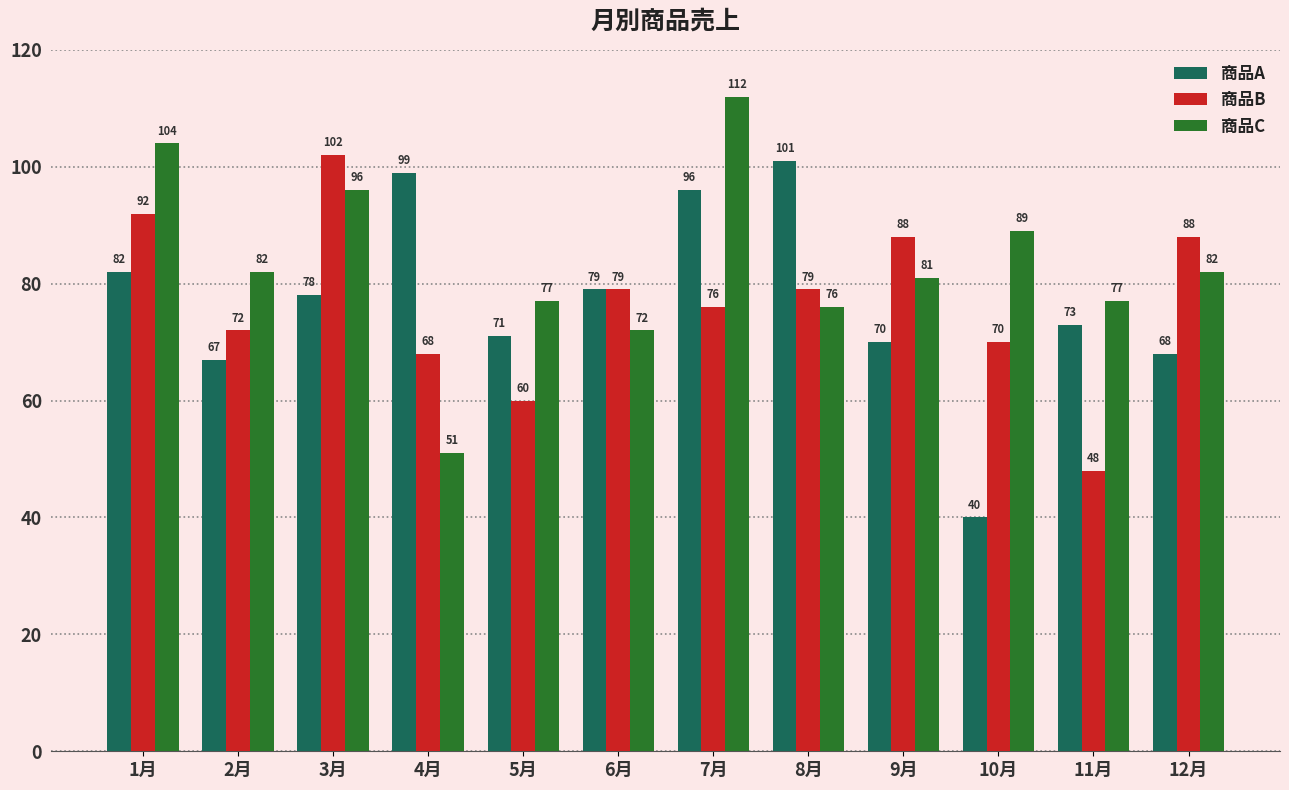

What value does the 商品B series have at 2月, to the nearest 5?

70